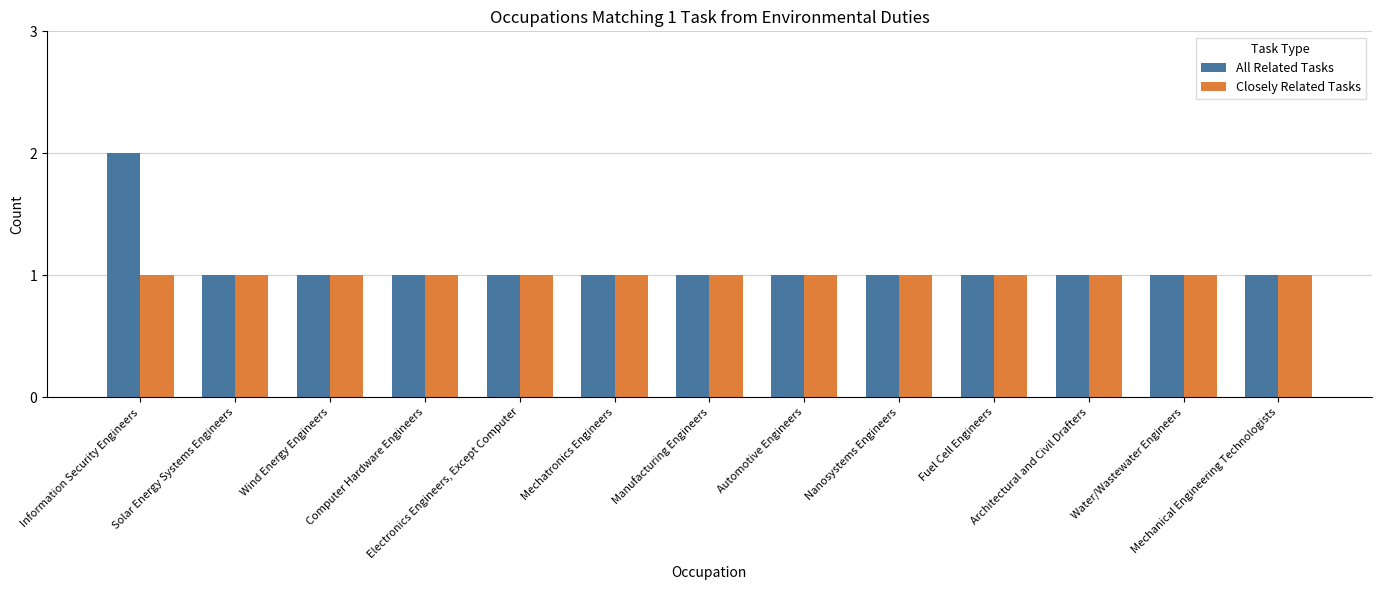

Does the chart contain any negative values?

No